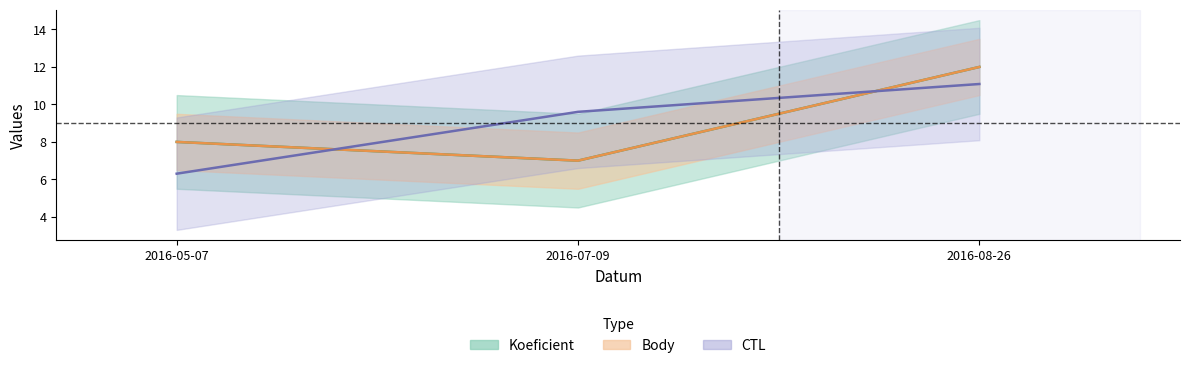

Between 2016-05-07 and 2016-08-26, which is larger?

2016-08-26